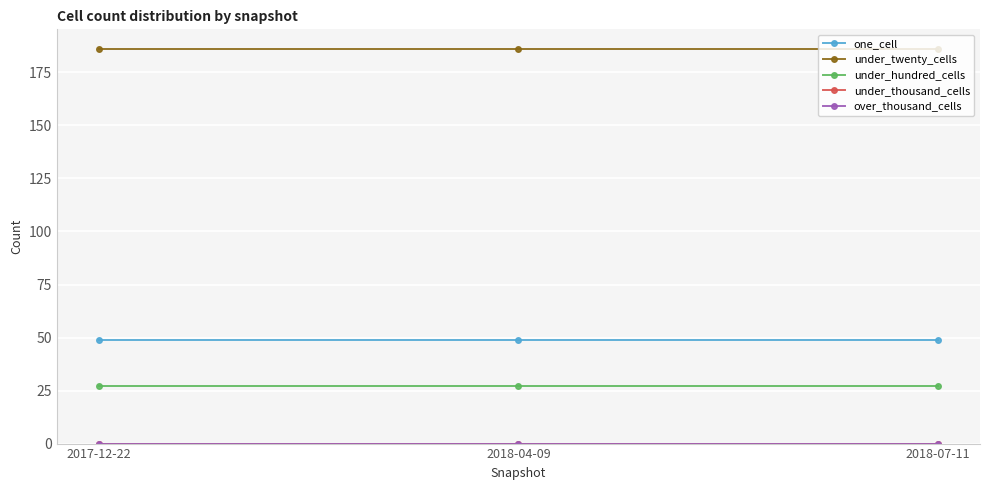

What is the highest value of the under_hundred_cells series?

27